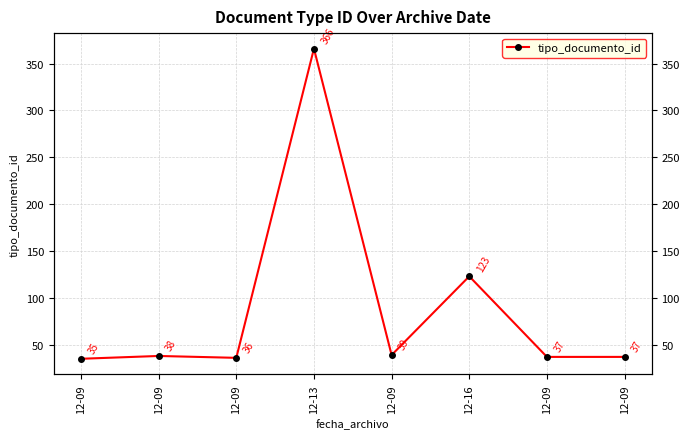

Reading left to right, transcribe all the data shown in this chart.

12-09=35	12-09=38	12-09=36	12-13=366	12-09=39	12-16=123	12-09=37	12-09=37